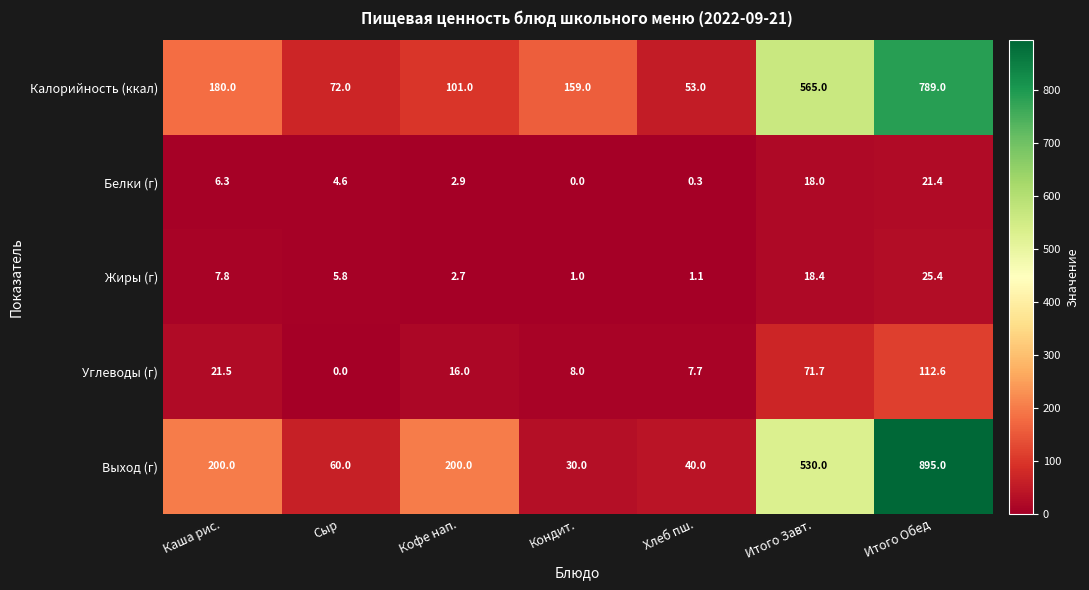

At which label does Белки (г) reach its minimum?

Кондит.